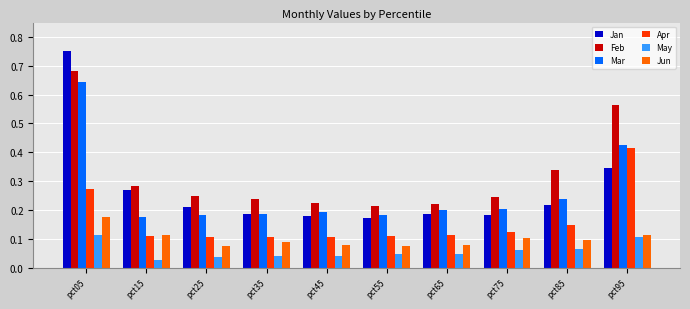

The value of Feb at pct65 is 0.2. True or false?

True